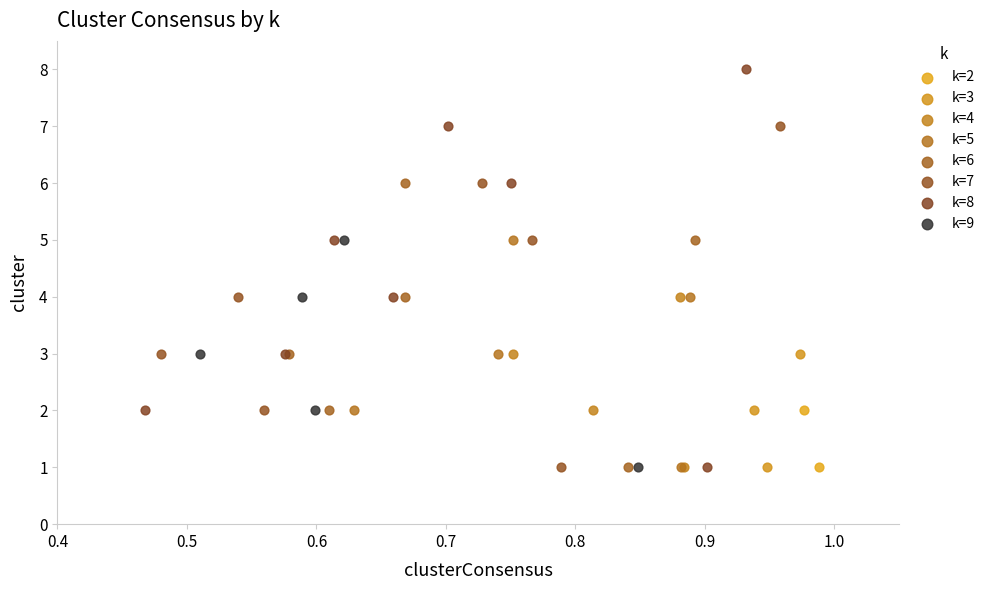

Which series has the widest spread of Y values?

k=8